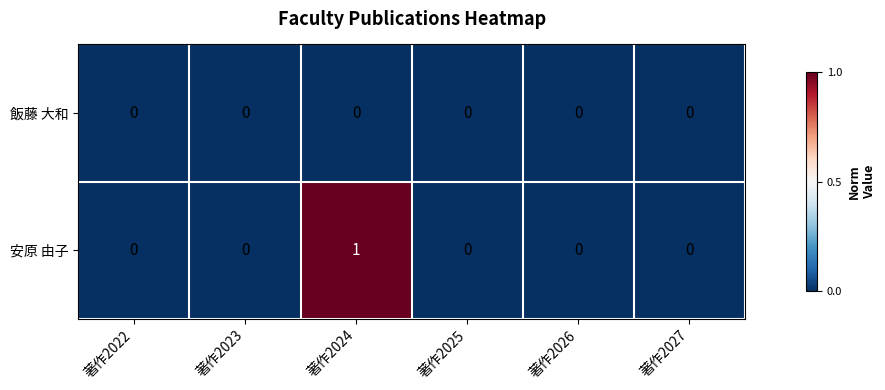

The 安原 由子 series shows -1 at 著作2027. True or false?

False